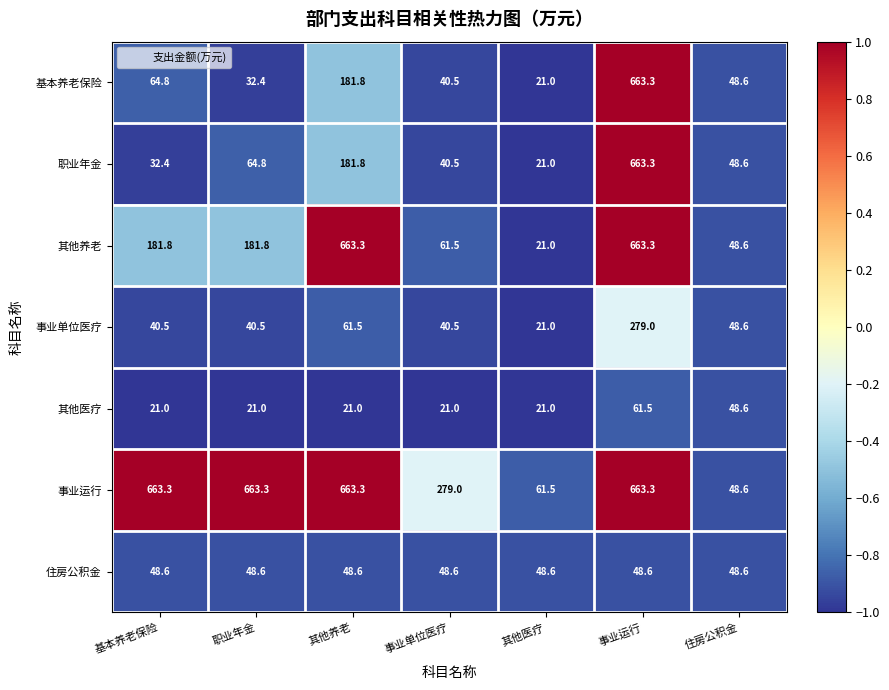

What is the sum of the 住房公积金 values at 事业单位医疗 and 事业运行?

97.2